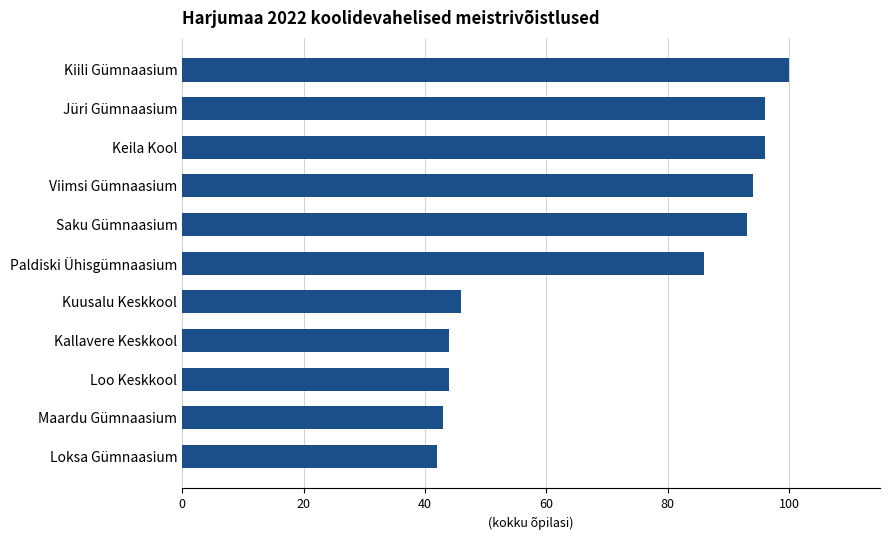

Does the chart contain stacked bars?

No